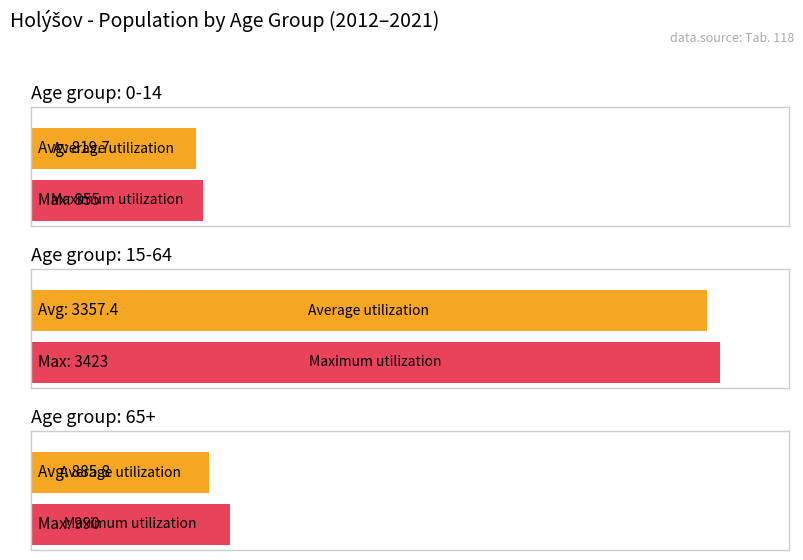

What is the minimum value for 65+?

744